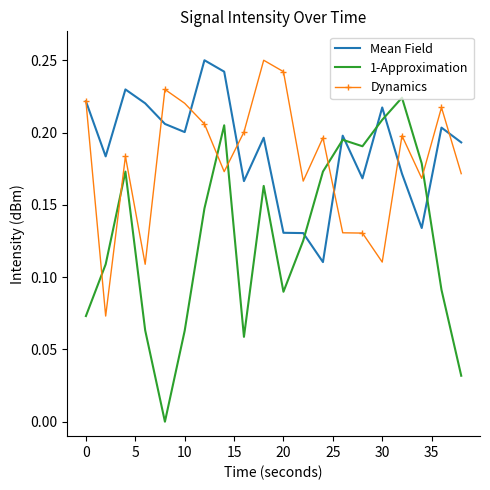

Which series has the widest spread of values?

1-Approximation